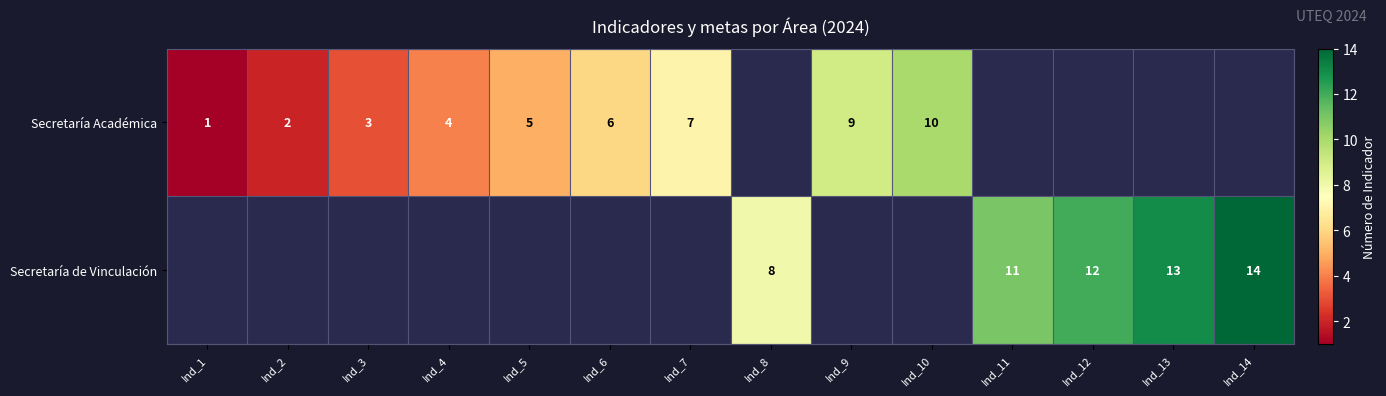

True or false: Secretaría Académica has a value of 3 at Ind_3.

True